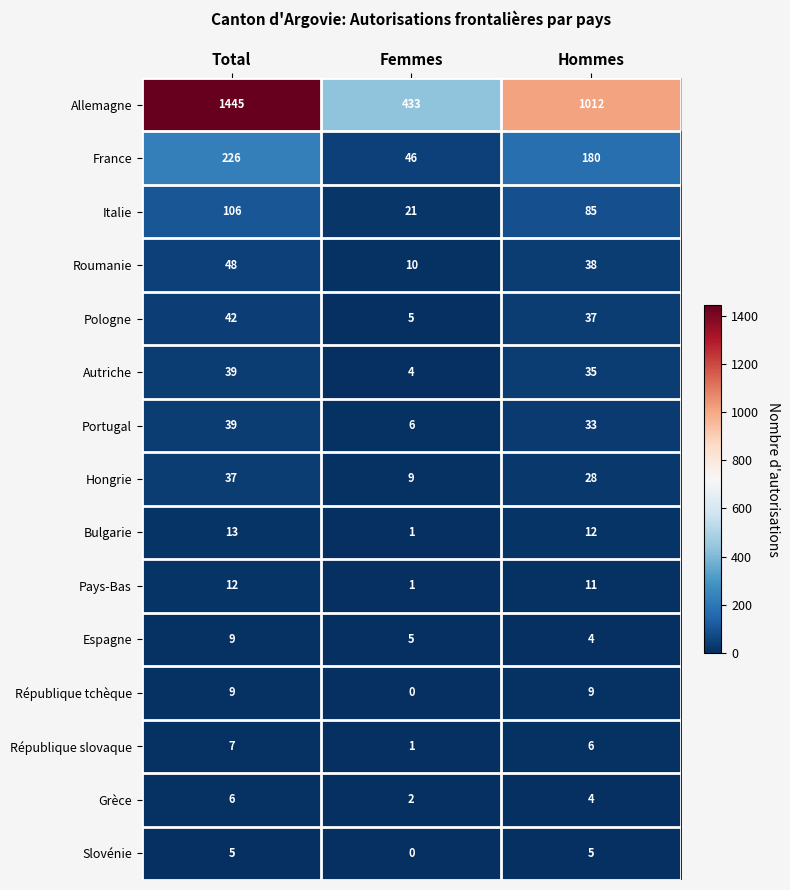

What is the maximum value shown in the chart?

1445